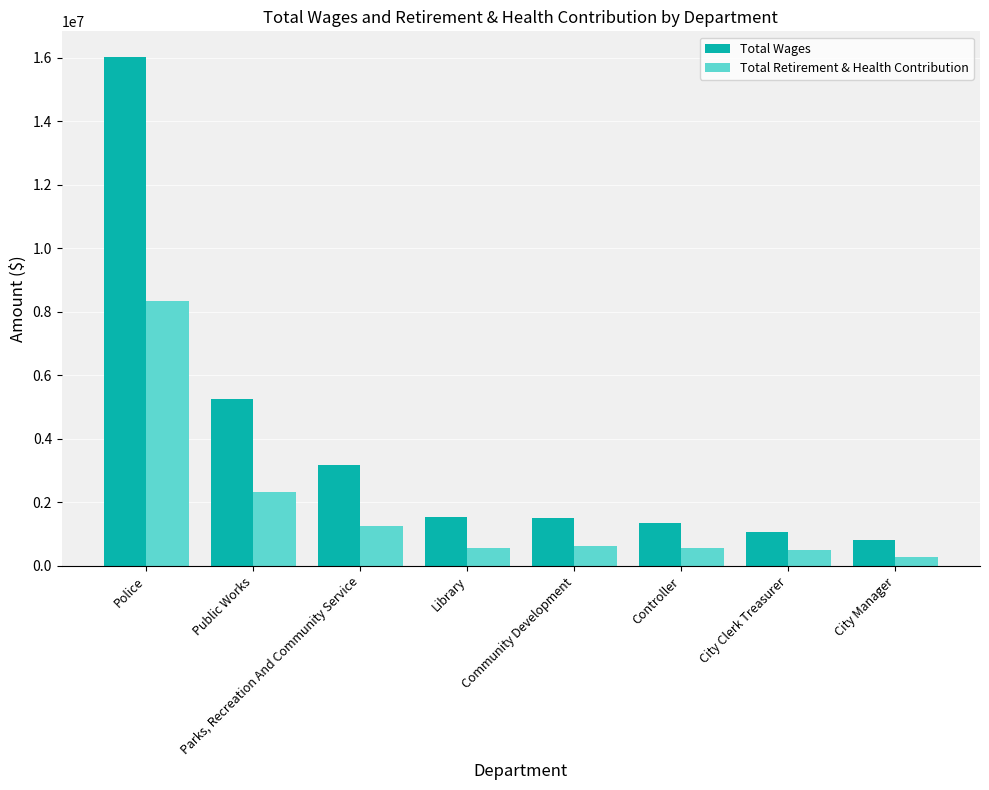

At which category is the sum across all series the highest?

Police